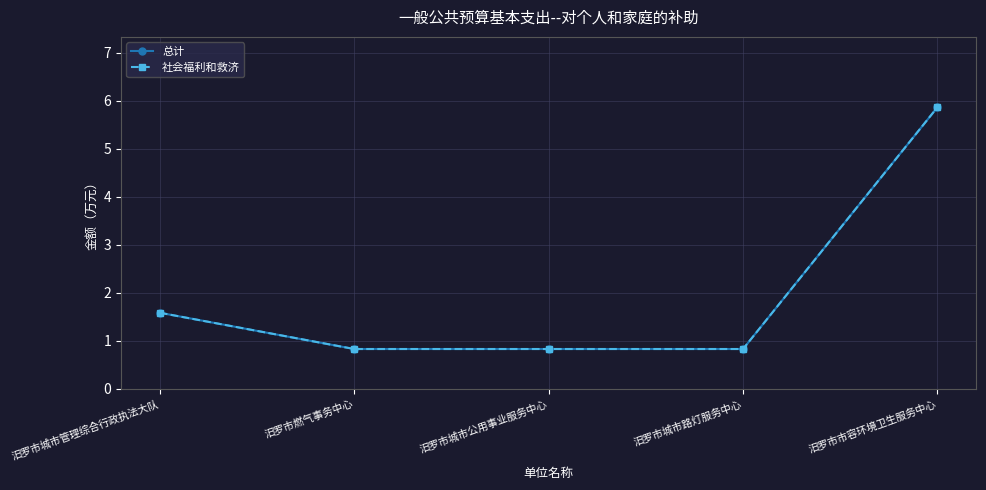

At which label does 总计 reach its minimum?

汨罗市燃气事务中心